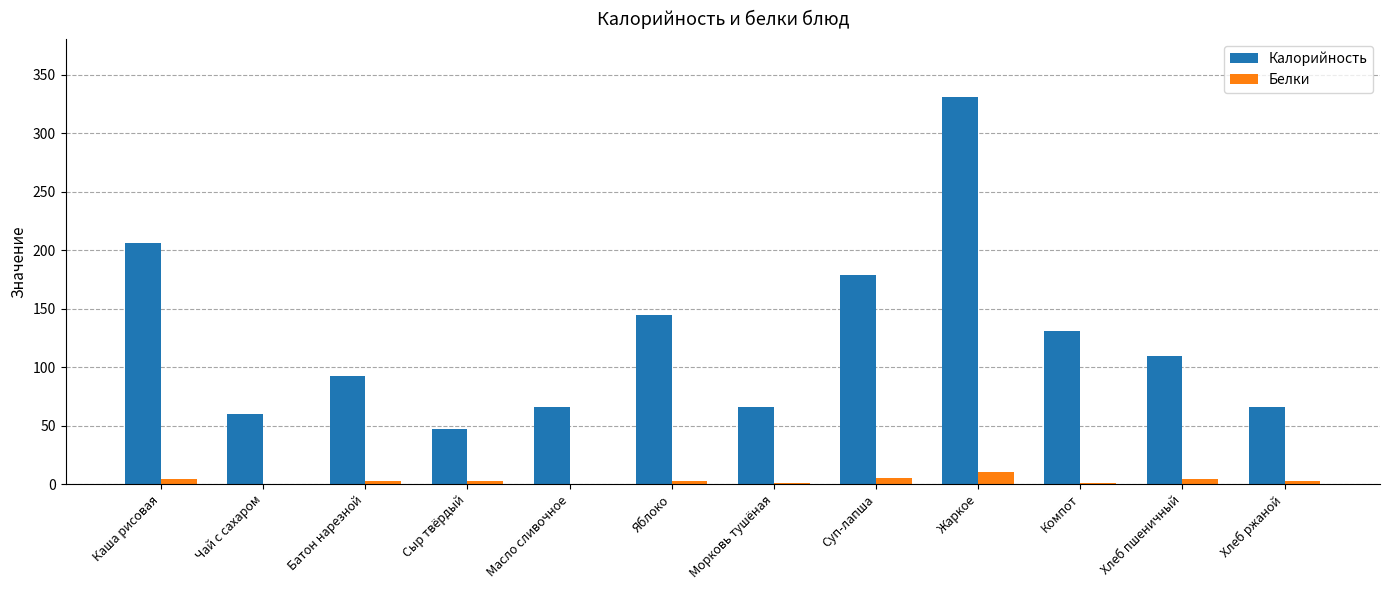

How many groups of bars are there?

12